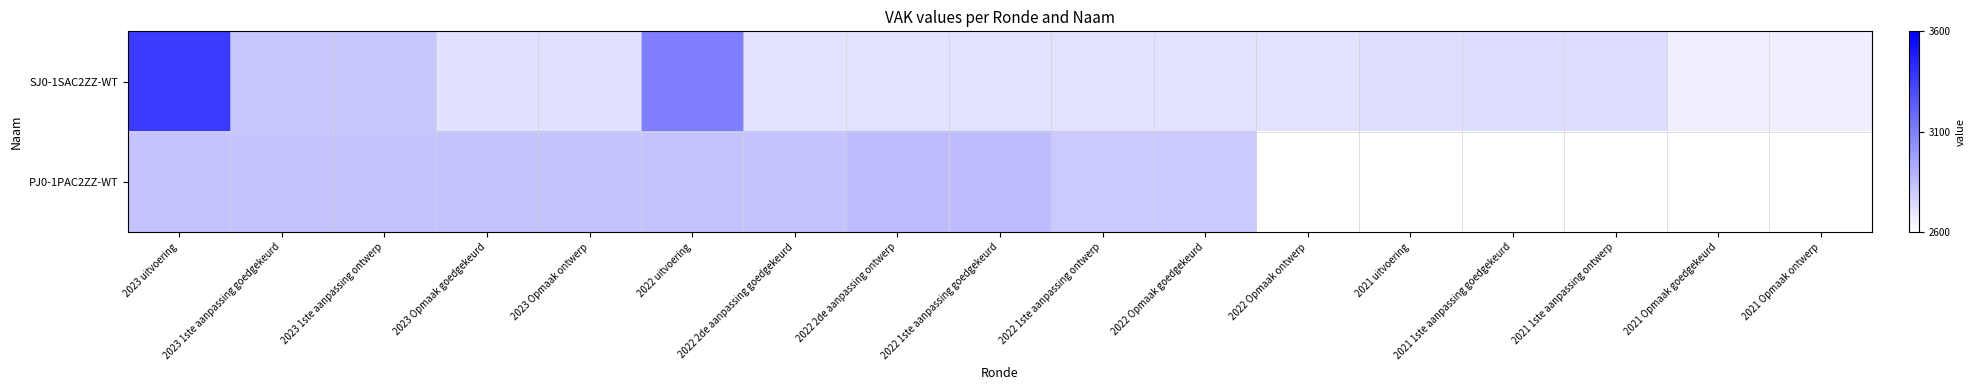

Rank the series by their maximum value, from highest to lowest.

SJ0-1SAC2ZZ-WT, PJ0-1PAC2ZZ-WT